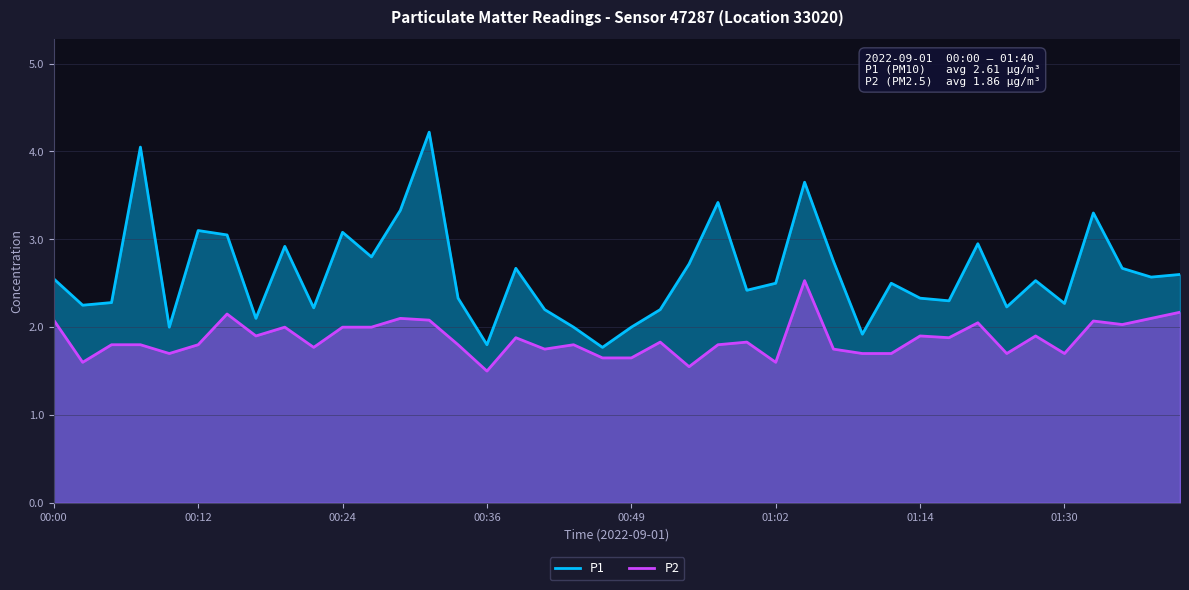

What are all the series names shown in the legend?

P1, P2